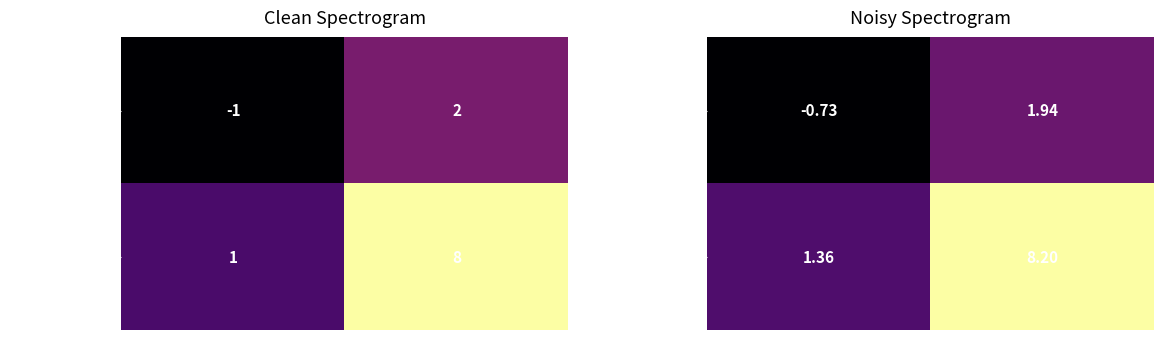

Is the value of 0e2ed175...e520ae at direction greater than the value of b5e28d90...aef6c4b at direction?

Yes